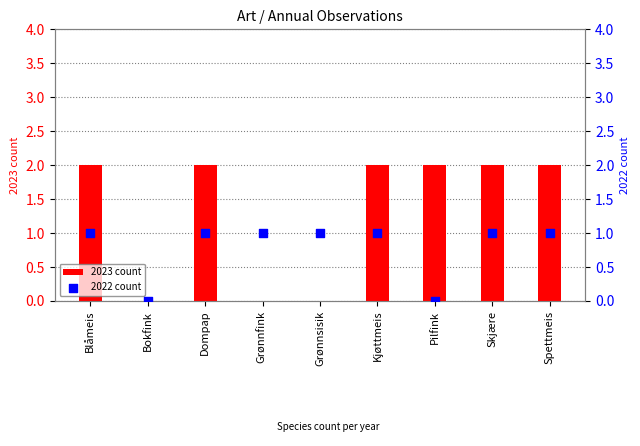

What are all the series names shown in the legend?

2023 count, 2022 count